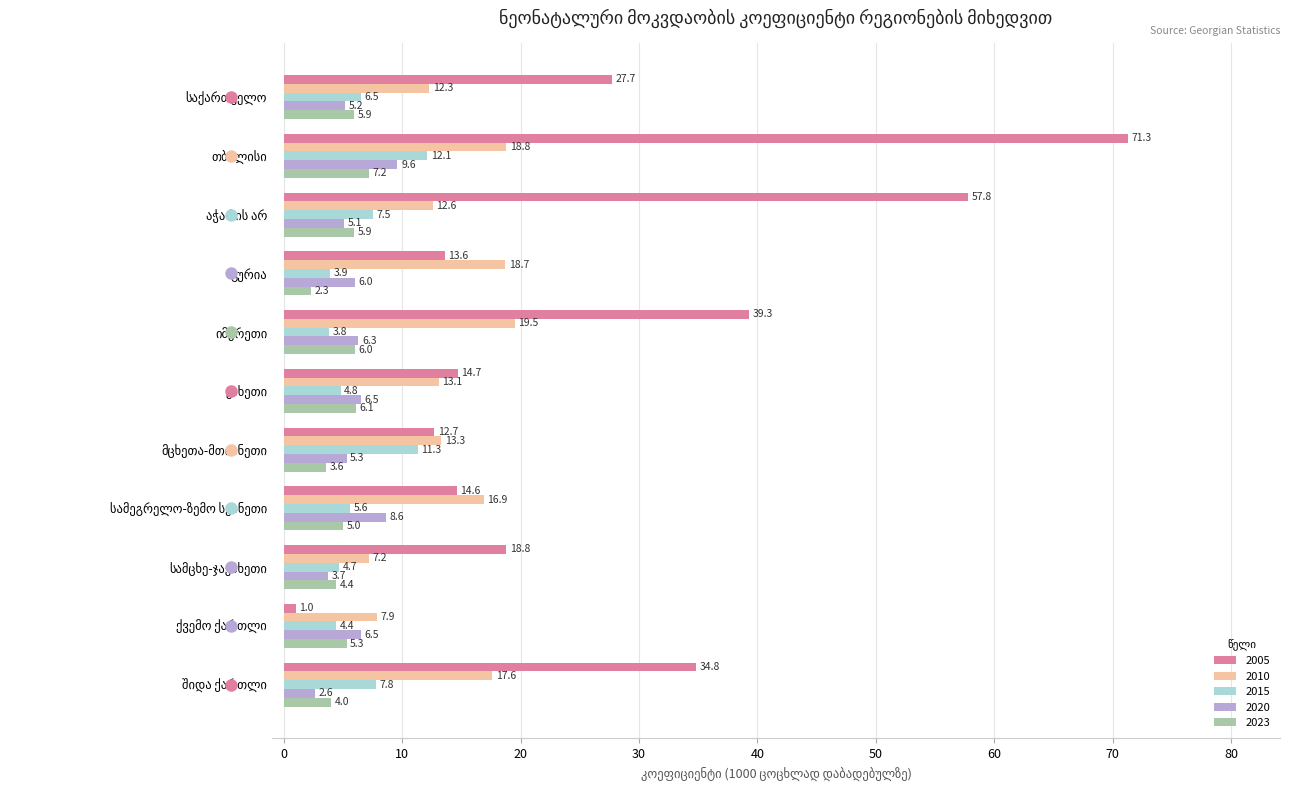

What is the difference between the maximum and second lowest values in the 2023 series?

3.6